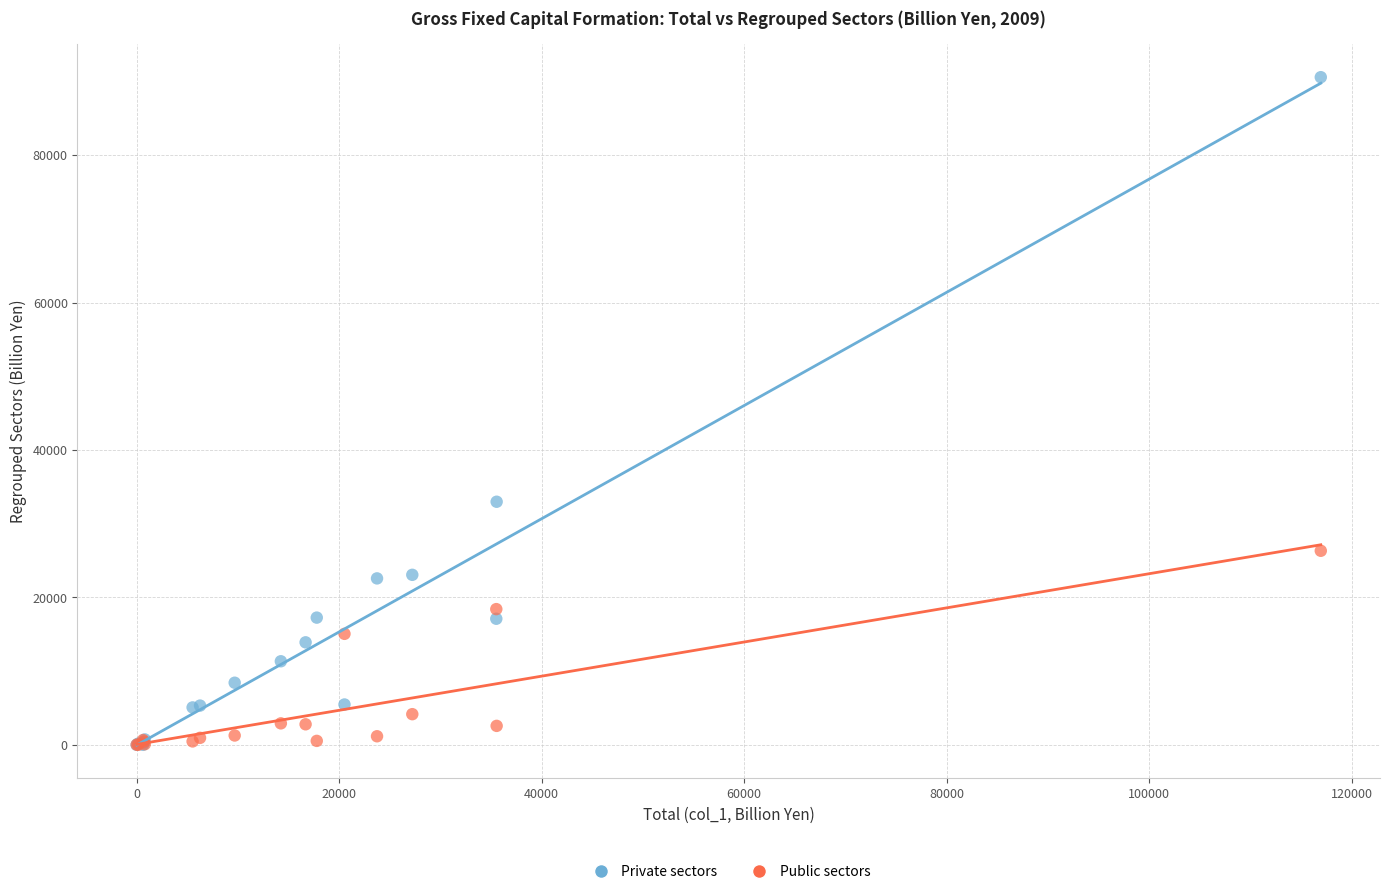

In the Private sectors series, what Y value is closest to 45297?

32985.2